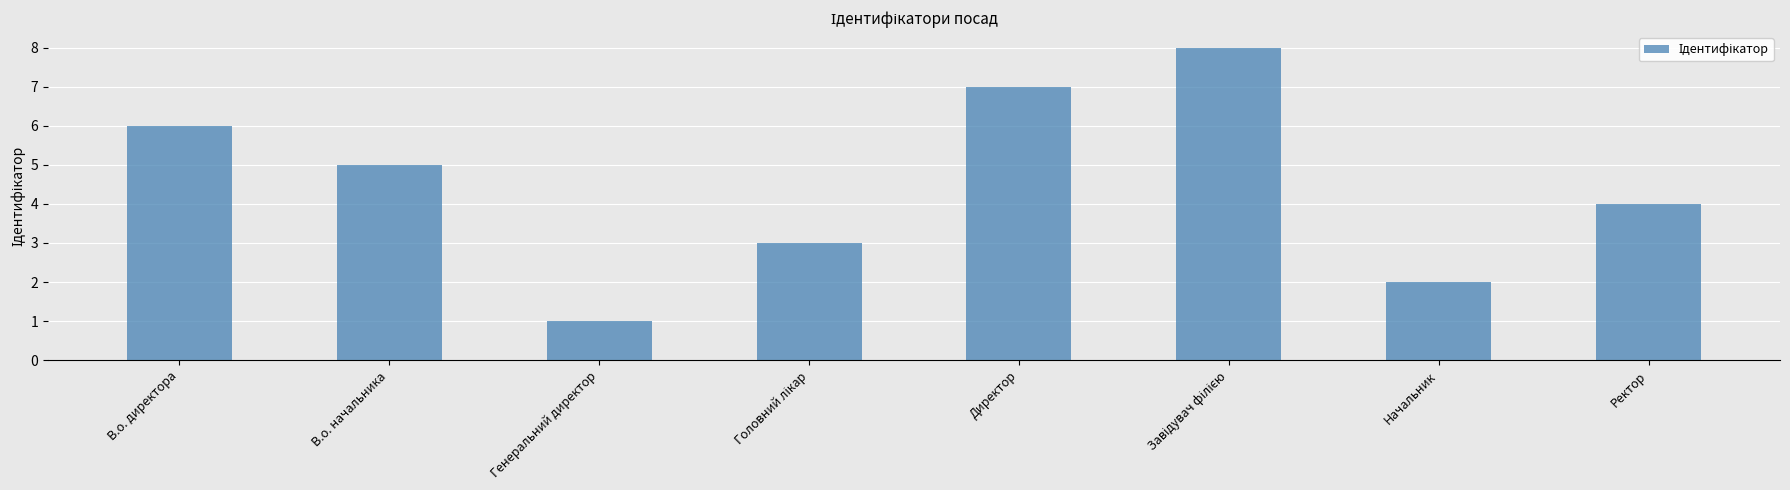

Is it true that the value at Ректор is 5?

False